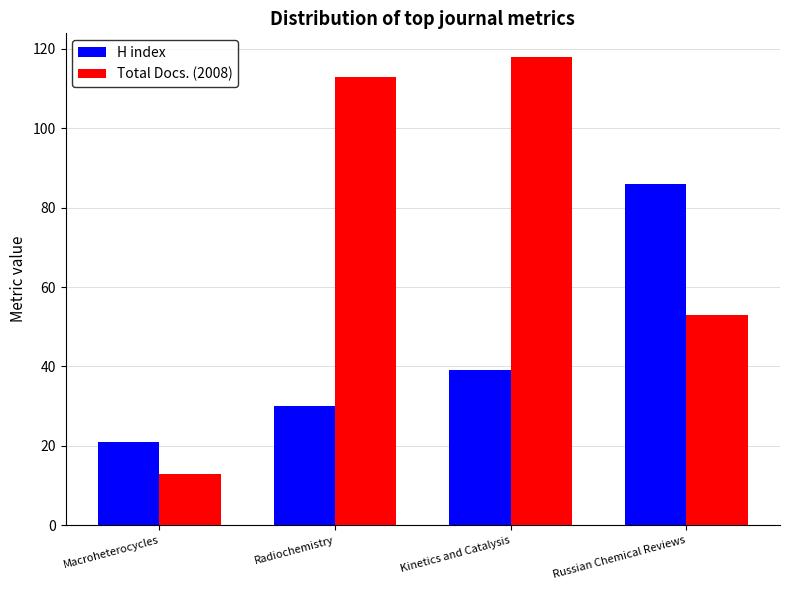

Between Radiochemistry and Russian Chemical Reviews, which series saw the biggest shift?

Total Docs. (2008)